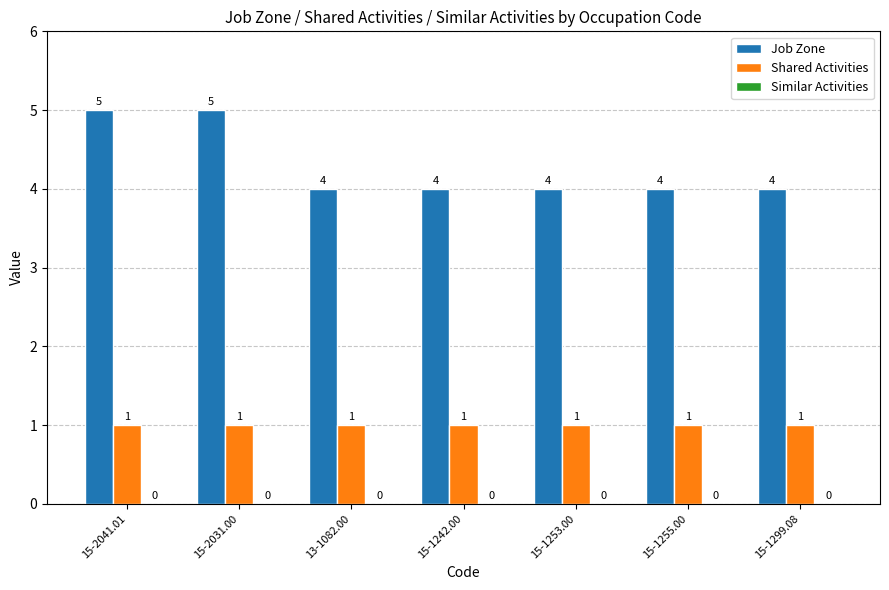

At how many categories does at least one series exceed 2?

7